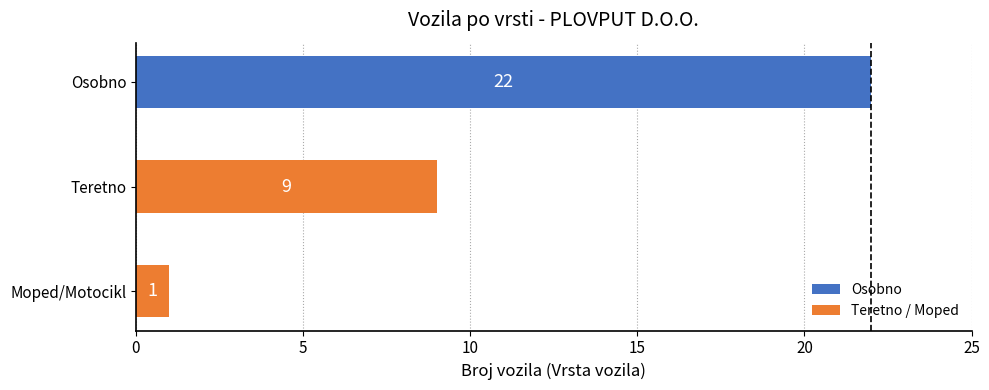

What value does the data have at Osobno, to the nearest 5?

20